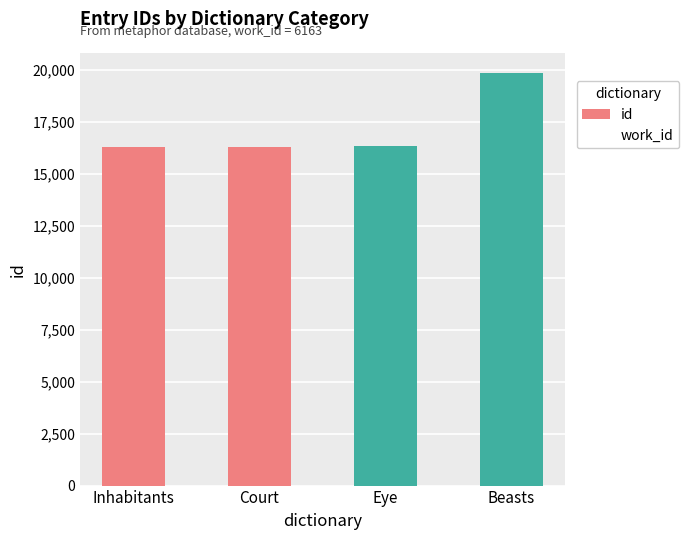

What is the maximum value shown in the chart?

19846